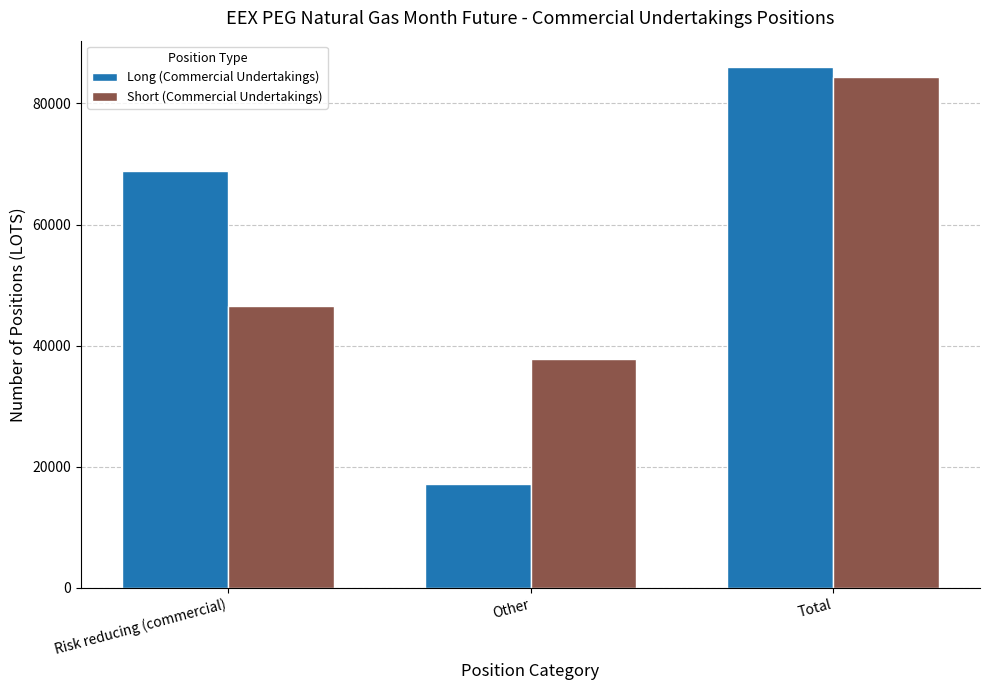

Which series changed the most between Risk reducing (commercial) and Other?

Long (Commercial Undertakings)